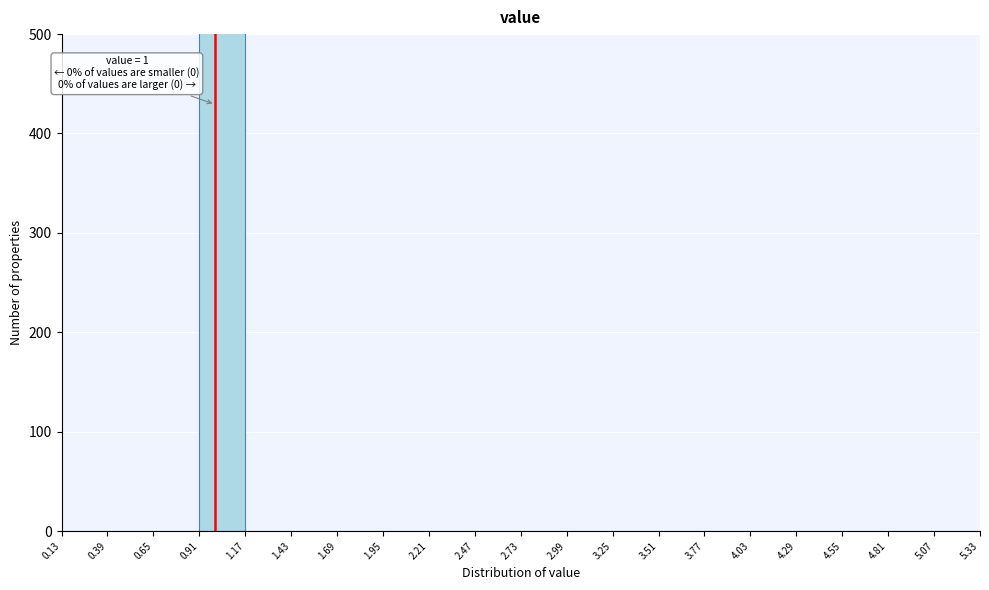

Which range on the x-axis has the tallest bar?

0.91 to 1.17